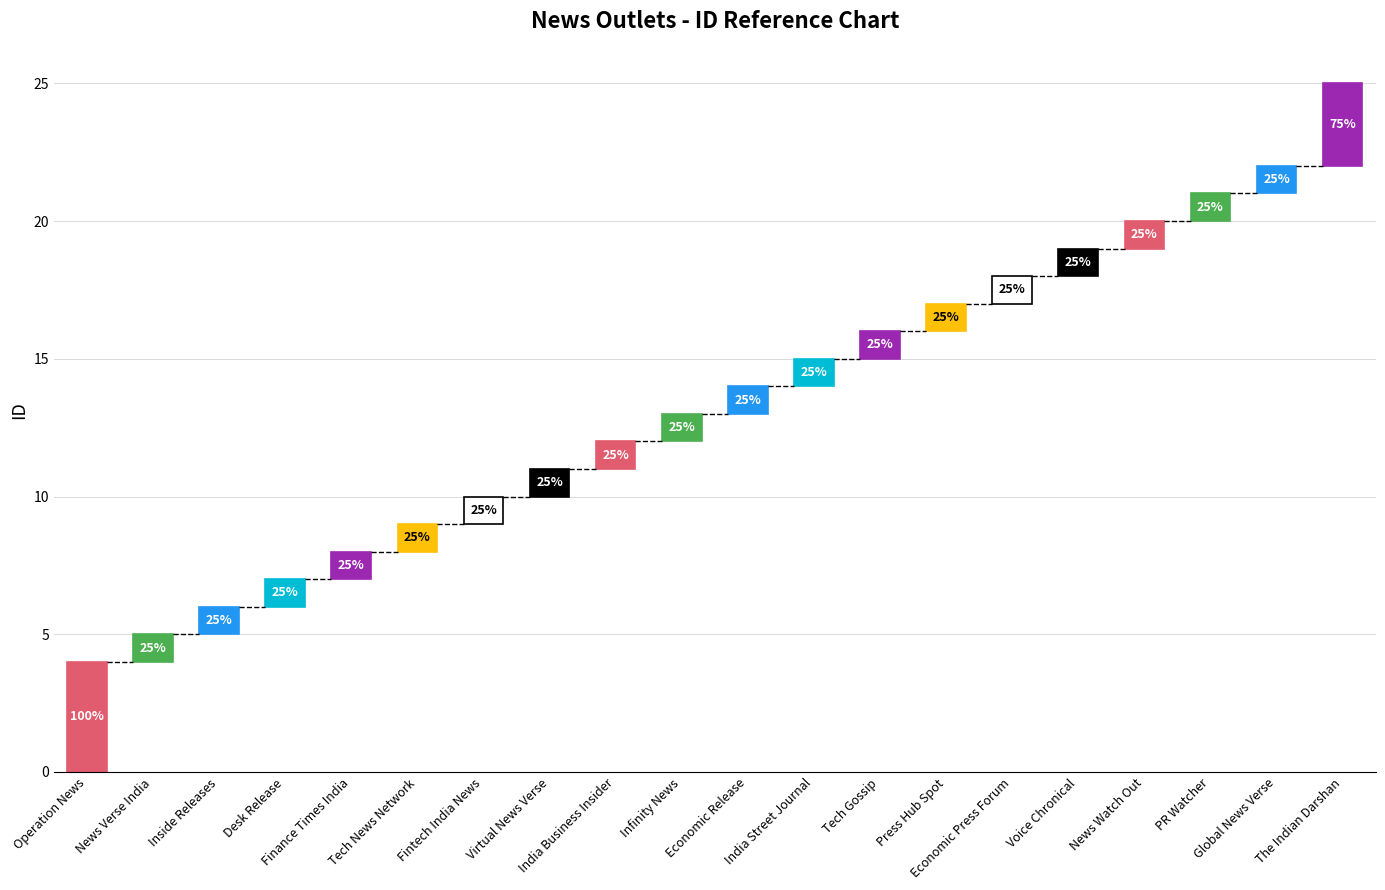

What is the sum of the values at Voice Chronical and Tech News Network?

28